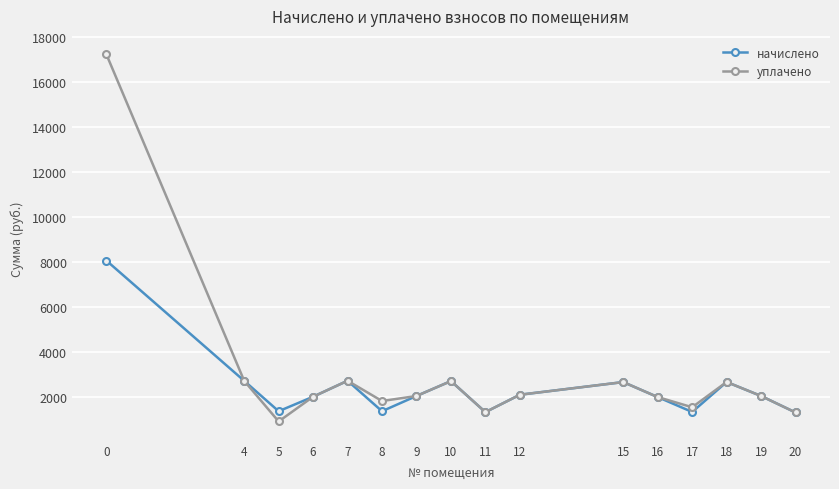

What is the value of the начислено point at the 12th from the left?

1994.7